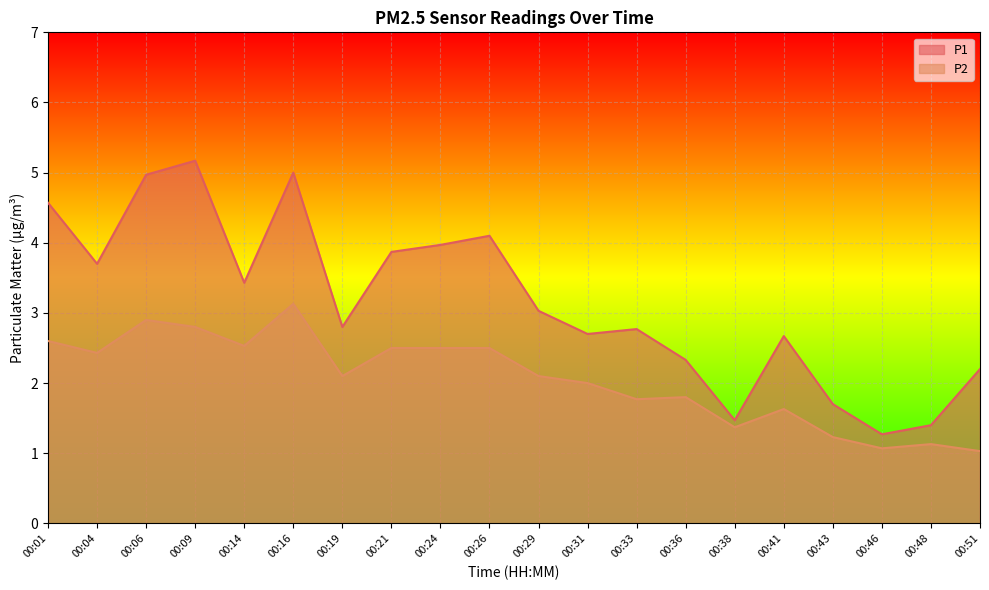

In P1, how many points are higher than both neighbors (excluding endpoints)?

5